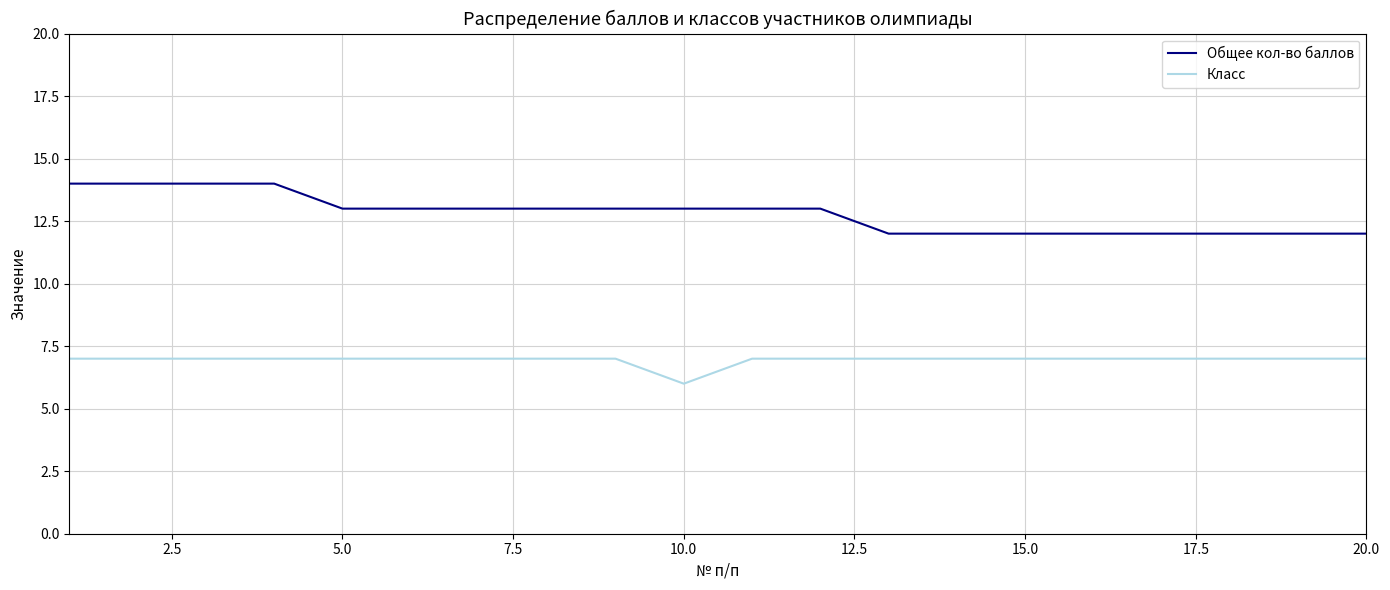

What is the difference between the second highest and minimum values in the Класс series?

1